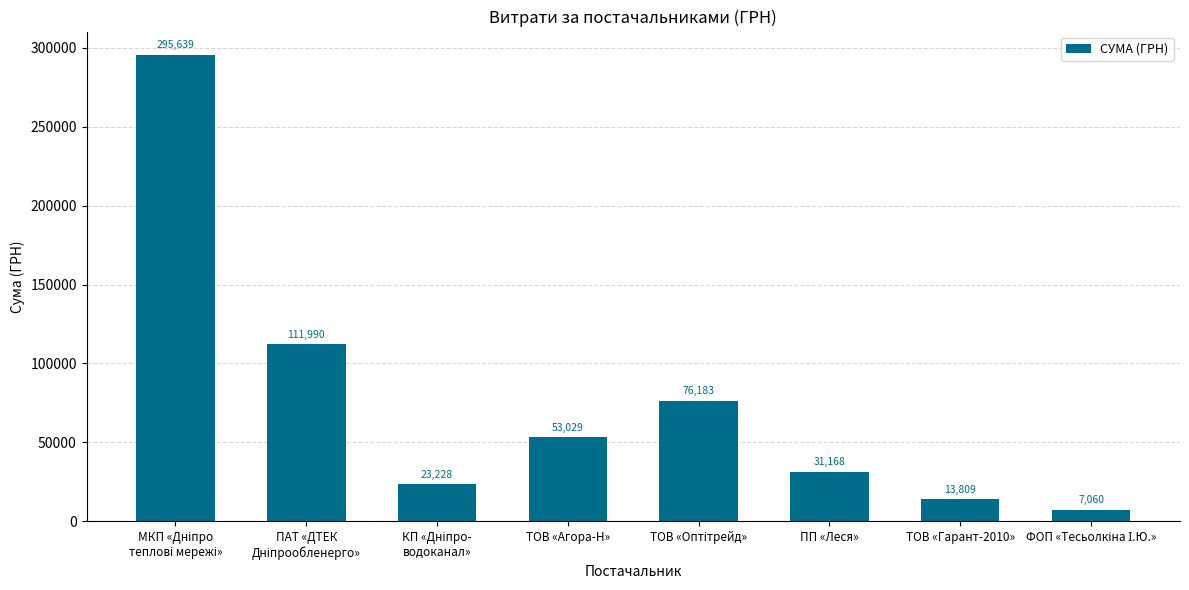

What is the label of the 2nd bar from the right?

ТОВ «Гарант-2010»